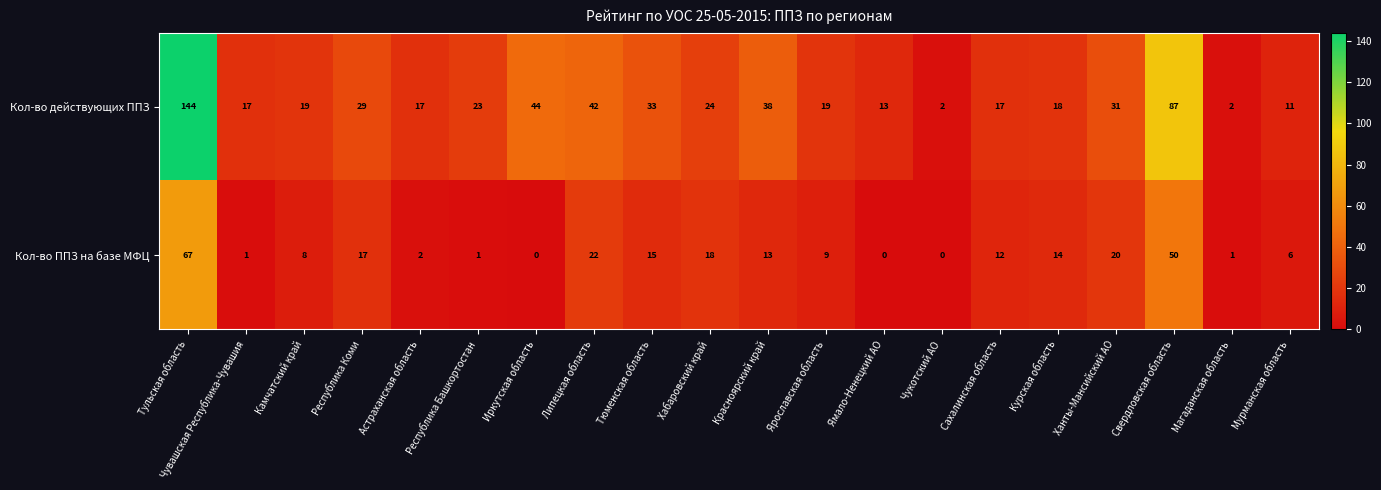

List the series in order of their peak value, lowest first.

Кол-во ППЗ на базе МФЦ, Кол-во действующих ППЗ